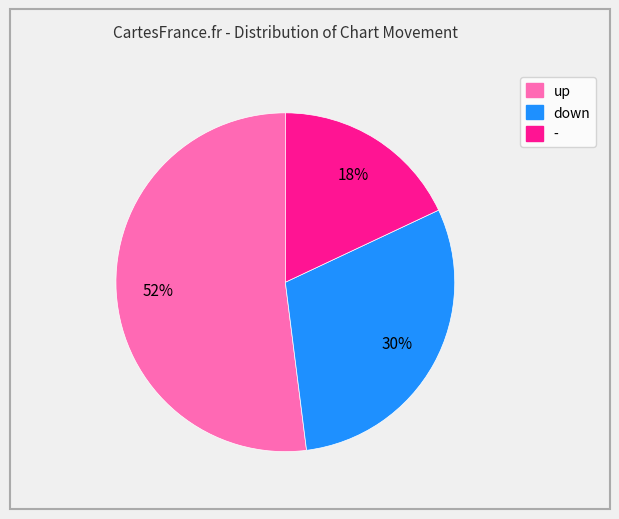

To the nearest percent, what percentage of the pie is -?

18%